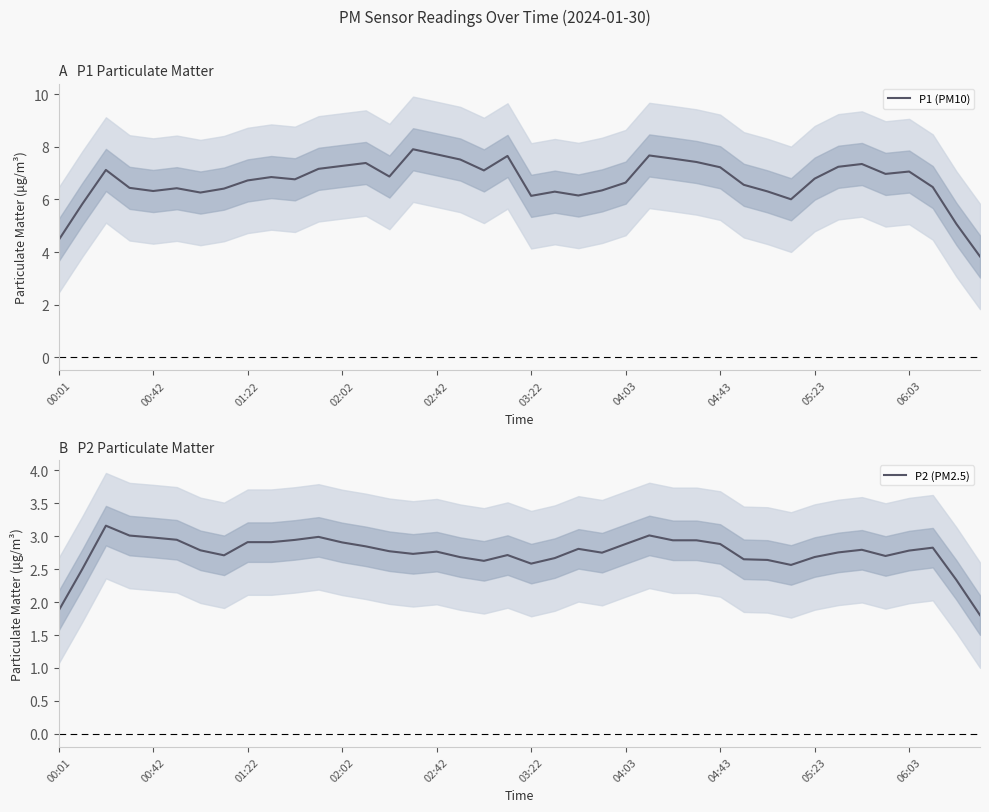

What is the average value of the P1 (PM10) series?

6.7